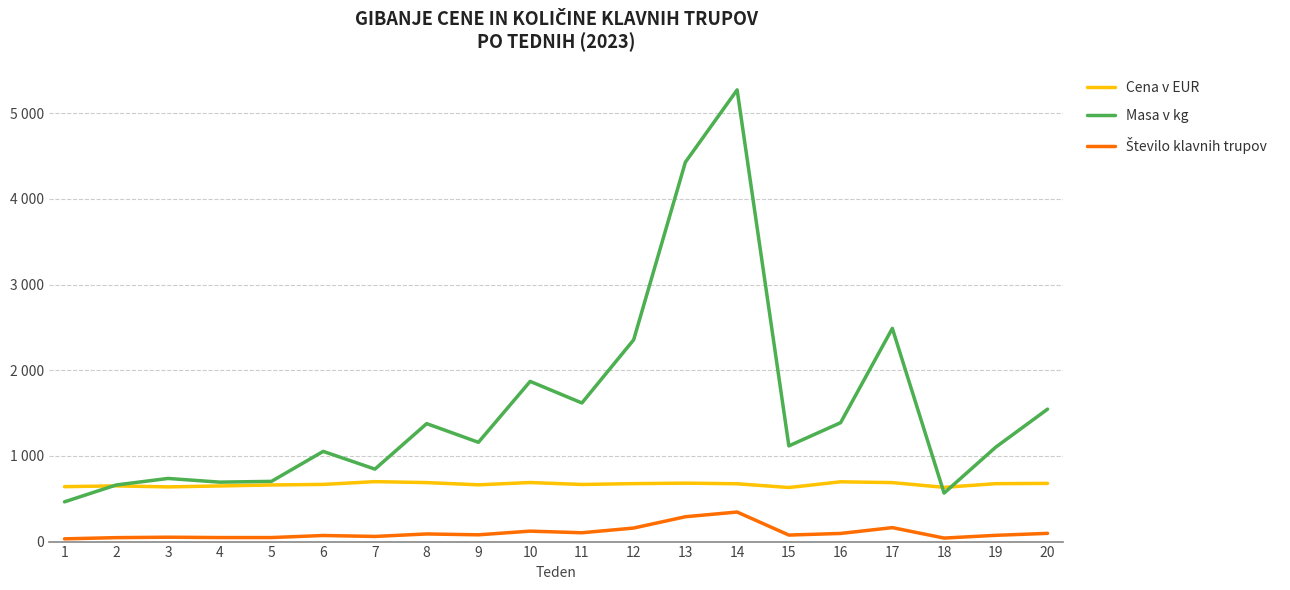

What is the sum of the Cena v EUR values at 4 and 7?

1349.2